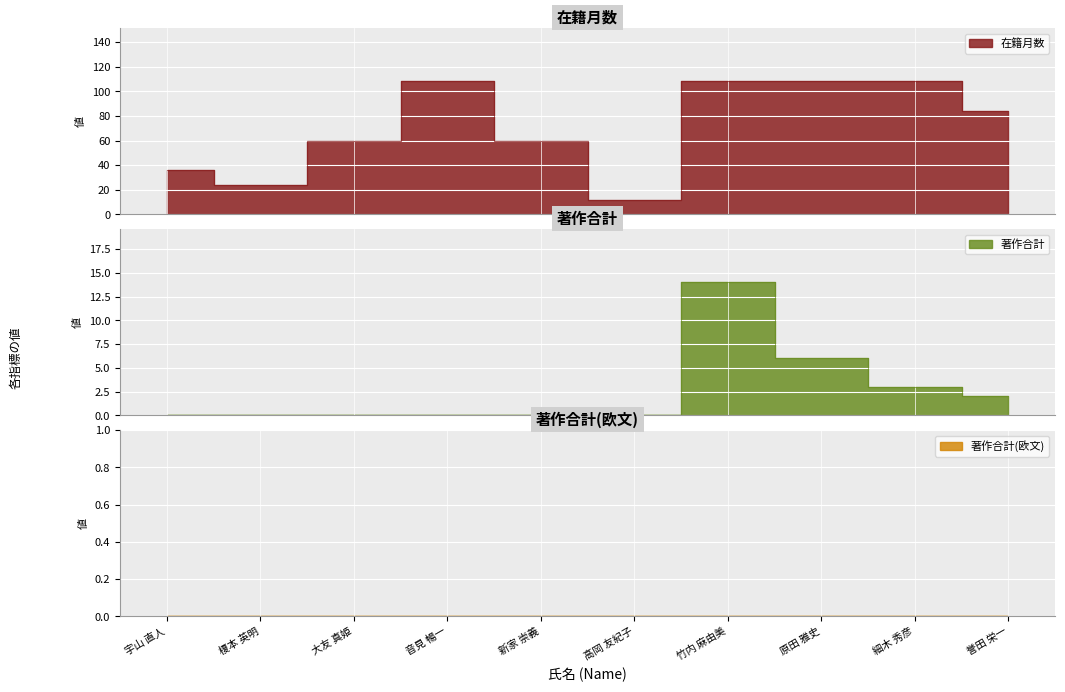

What is the total value across all series at 榎本 英明?

24